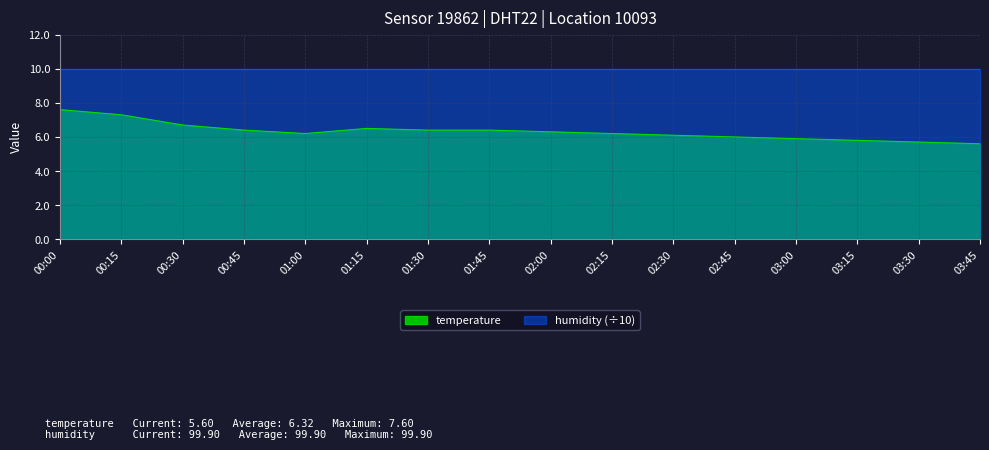

What is the minimum value shown in the chart?

5.6